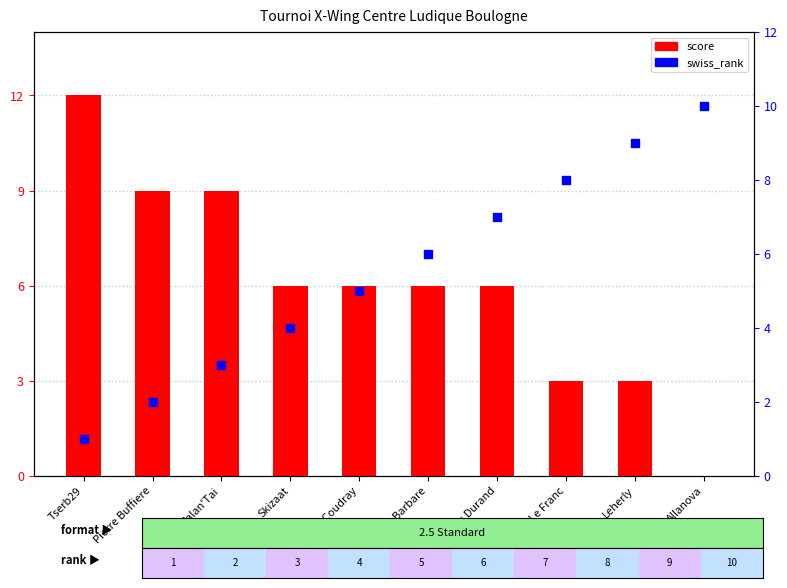

Which series contains the highest Y value?

score